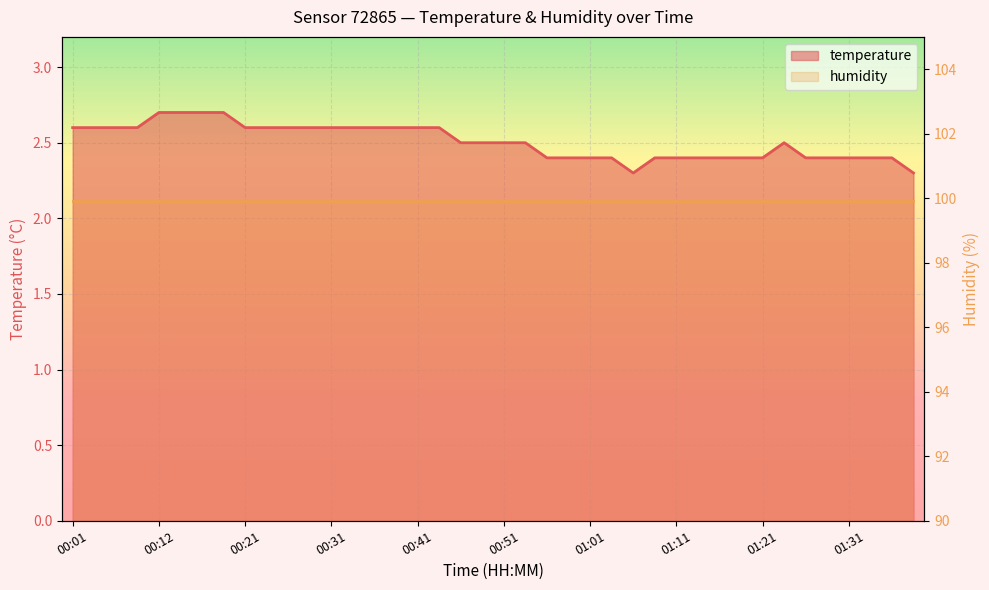

The value at 01:06 is 2.3. True or false?

True